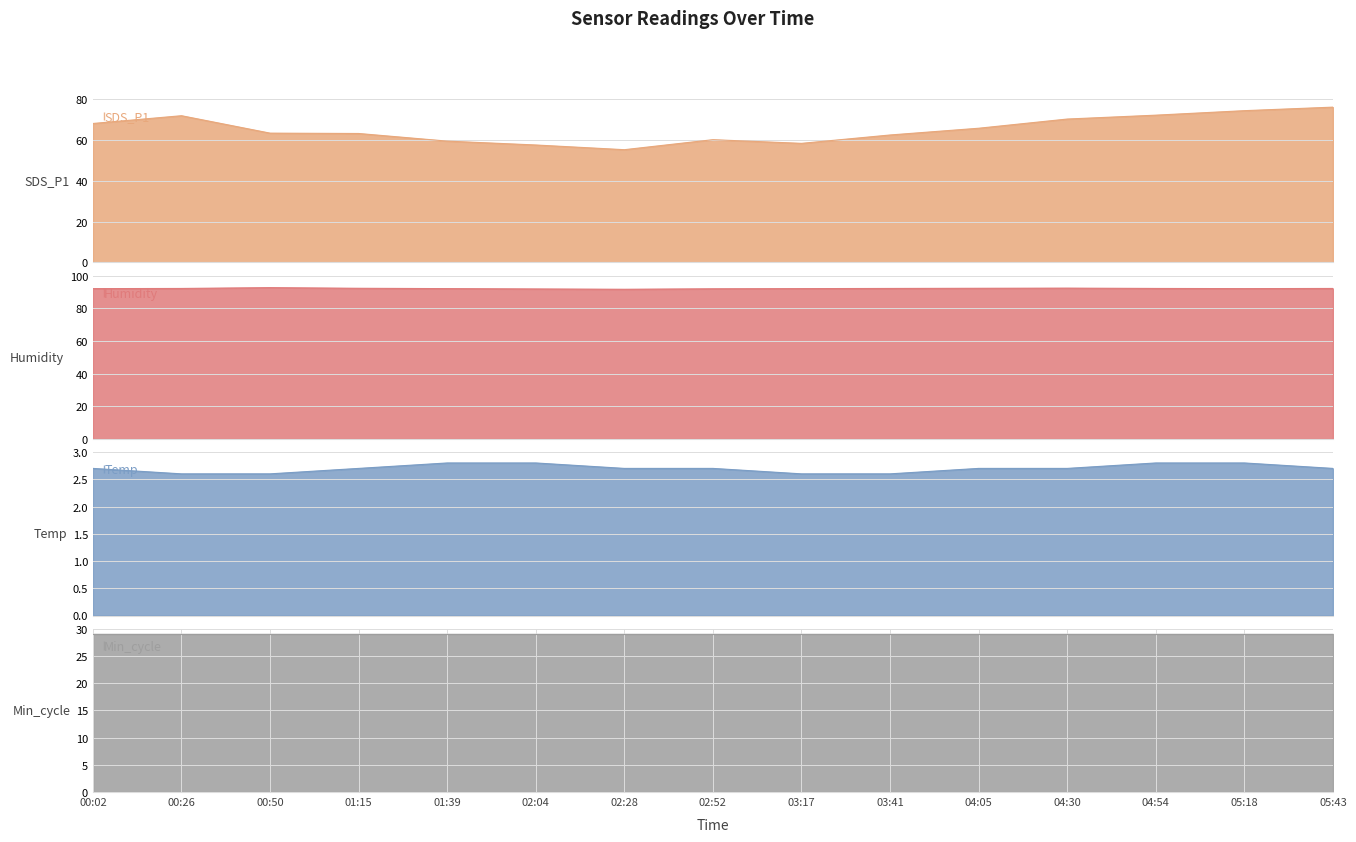

True or false: SDS_P1 and Humidity cross at least once.

False